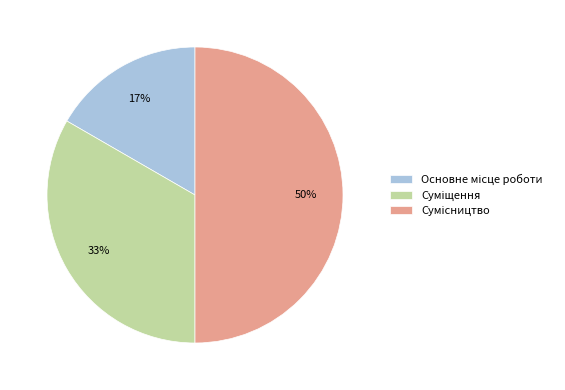

To the nearest percent, what is the difference between the largest and smallest slice percentages?

33%